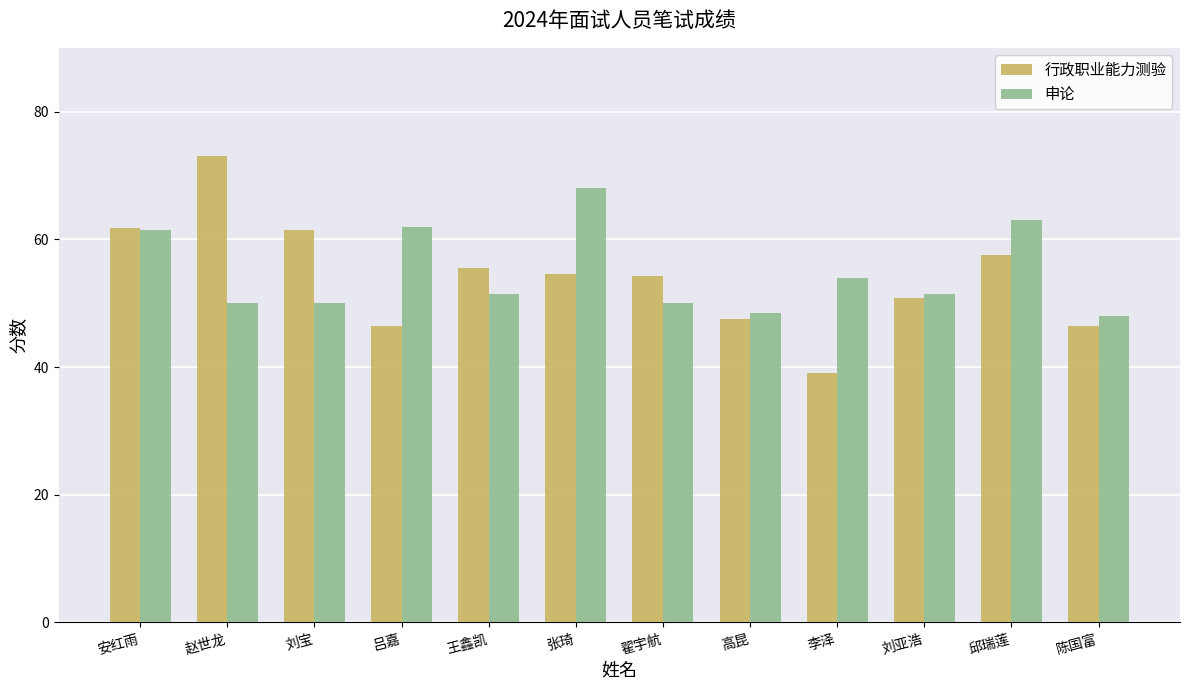

Which series has the widest spread of values?

行政职业能力测验